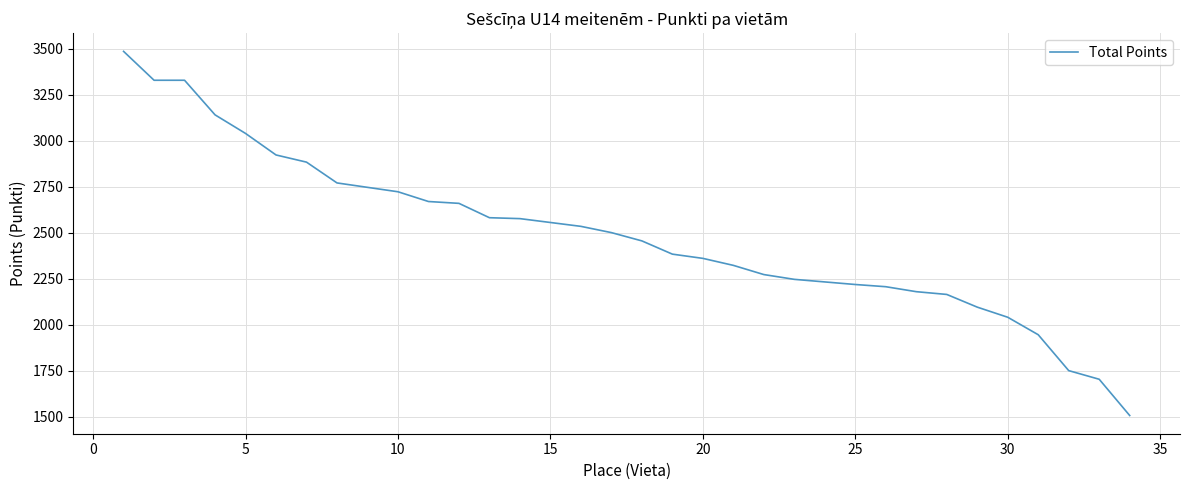

How many values are below 2502?

17